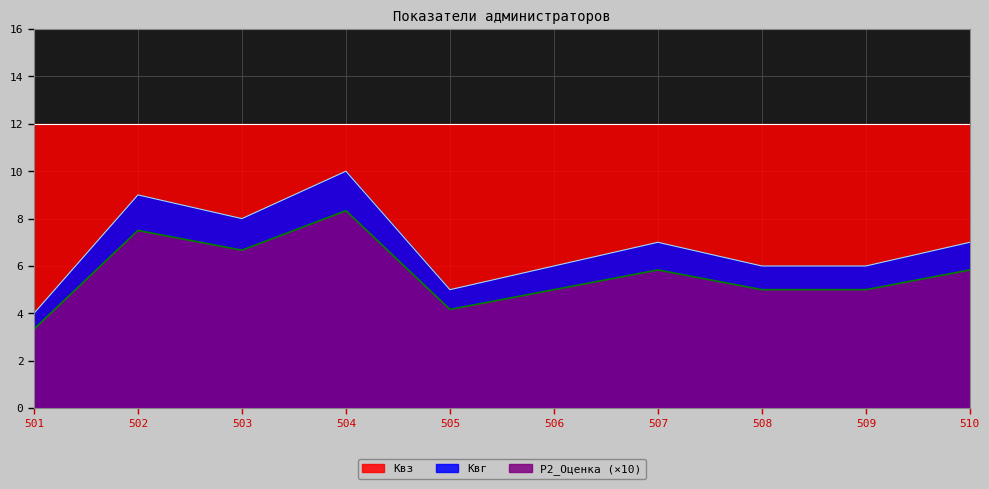

What is the value of the Квг point at the 10th from the left?

7.0